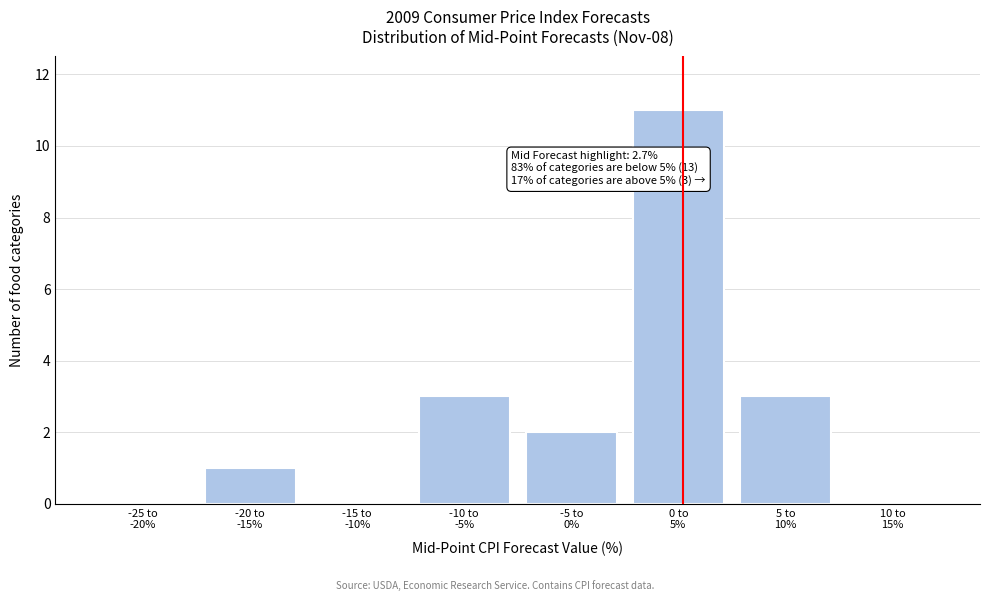

What is the greatest value displayed?

11